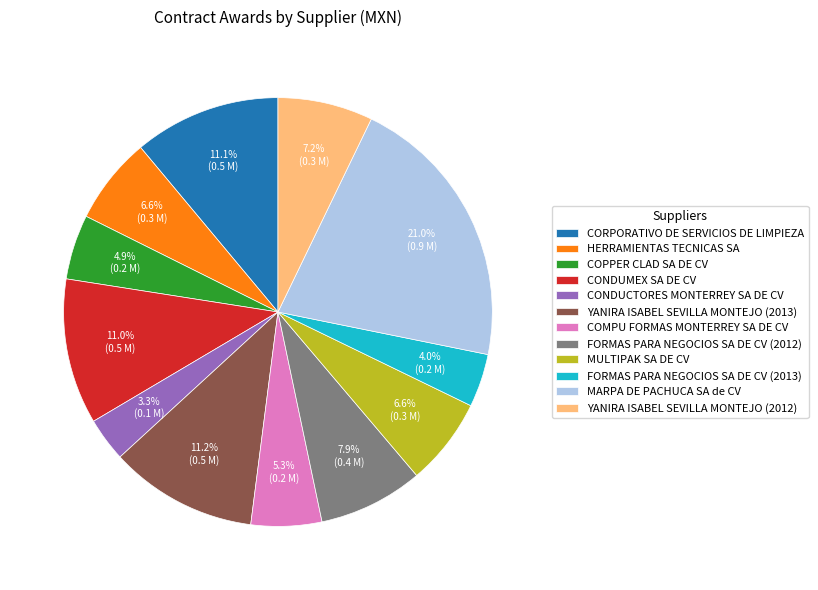

To the nearest percent, what is the difference between the largest and smallest slice percentages?

18%